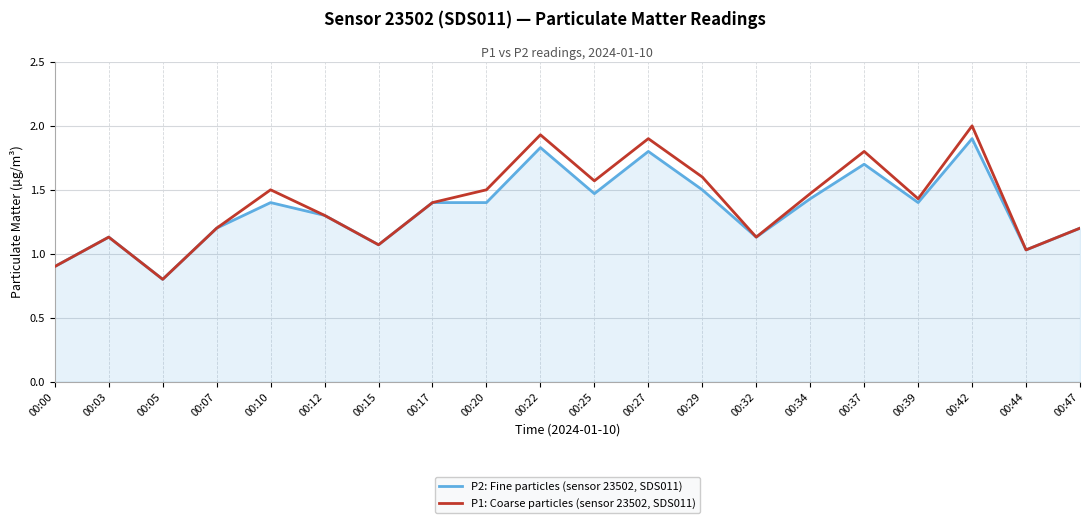

What is the minimum value shown in the chart?

0.8